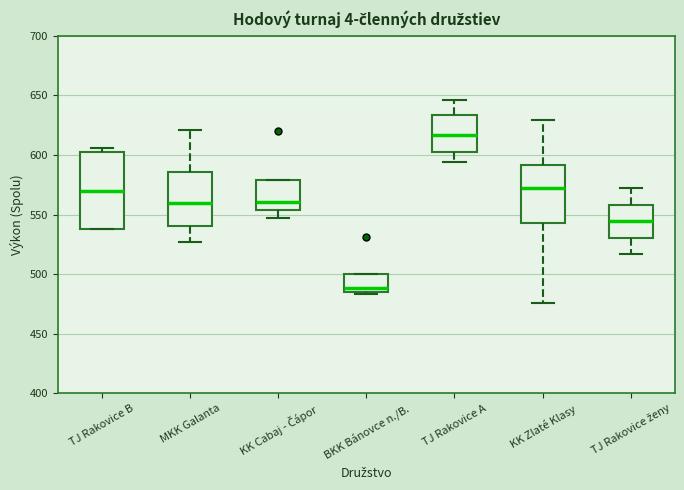

Comparing the boxes themselves (not the whiskers), which one is the tallest?

TJ Rakovice B